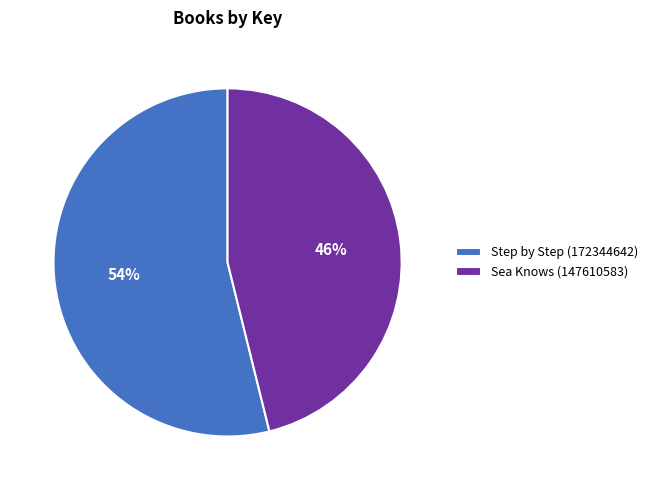

What is the smallest slice in the pie chart?

Sea Knows (147610583)